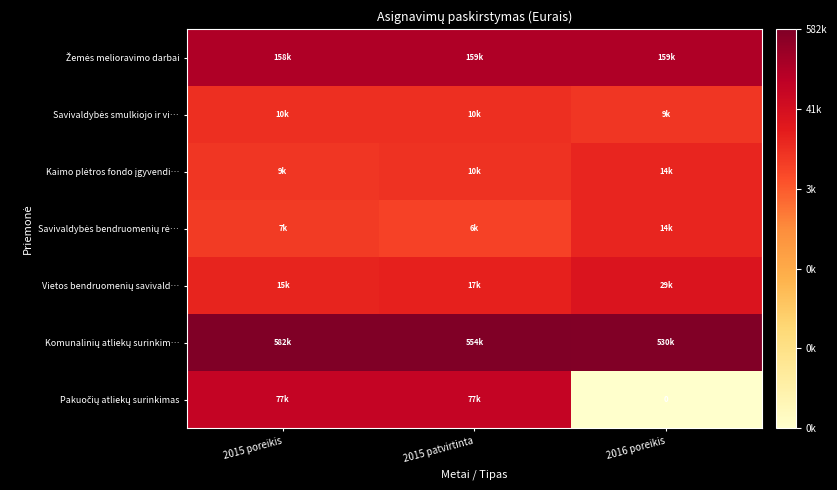

The Komunalinių atliekų surinkim… series shows 13.3 at 2015 poreikis. True or false?

True